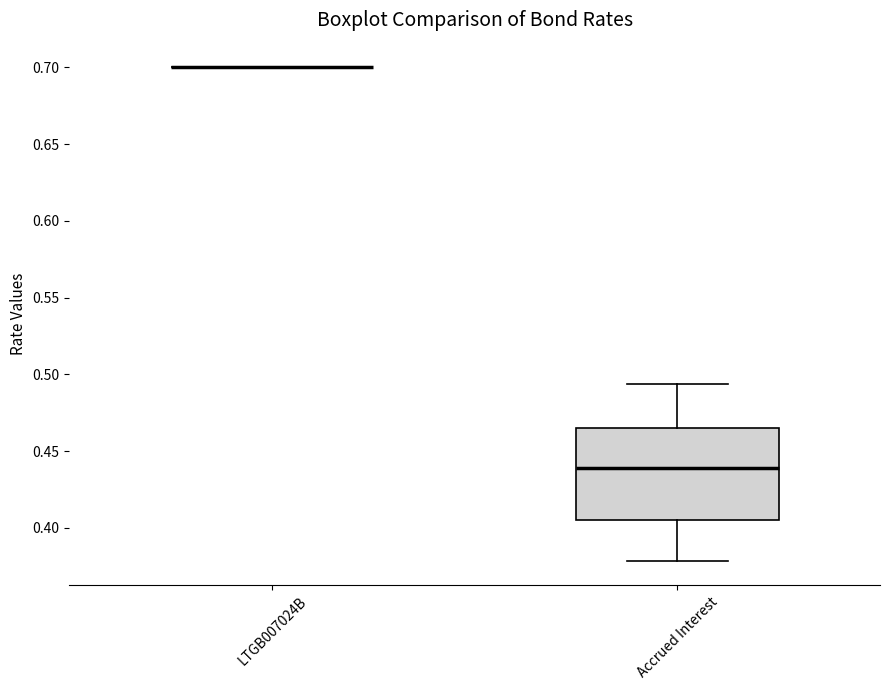

Where is the upper edge of the box for Accrued Interest on the y-axis? The values are not printed on the chart, so give them approximately, as read against the axis.

0.465